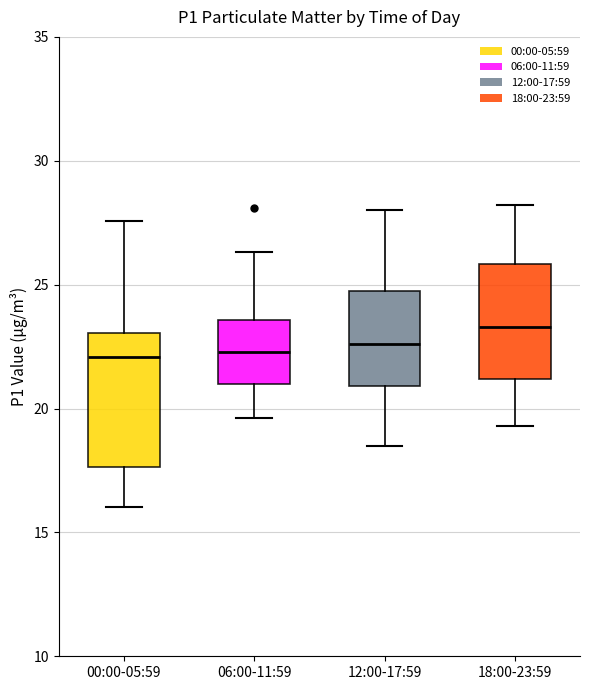

Reading left to right, read every box against the y-axis: the position of its median line, the range the box covers, and the ends of its whiskers. The values are not printed on the chart, so give them approximately, as read against the axis.

00:00-05:59: median 22.0, box 17.5 to 23.0, whiskers 16.0 to 27.5
06:00-11:59: median 22.5, box 21.0 to 23.5, whiskers 19.5 to 26.5
12:00-17:59: median 22.5, box 21.0 to 24.5, whiskers 18.5 to 28.0
18:00-23:59: median 23.5, box 21.0 to 26.0, whiskers 19.5 to 28.0